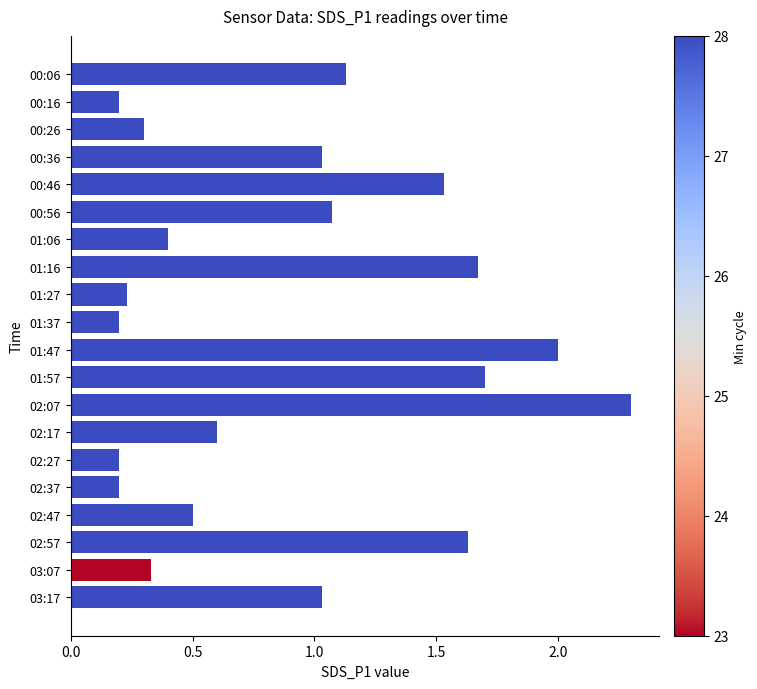

What is the difference between the maximum and minimum values?

2.1